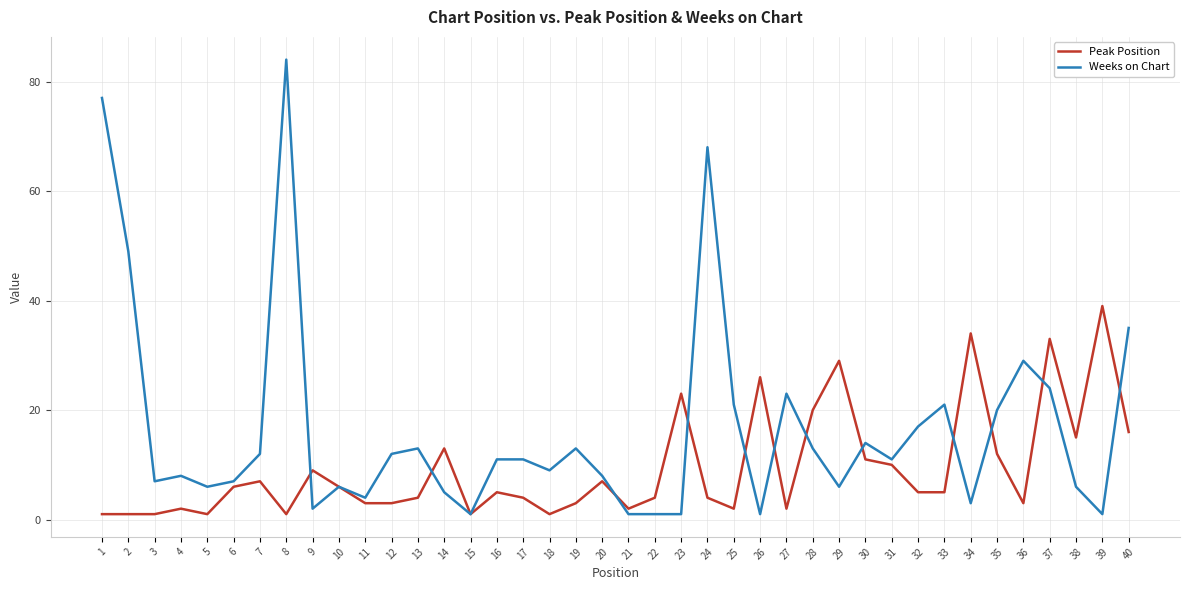

Which series has the largest range (max minus min)?

Weeks on Chart